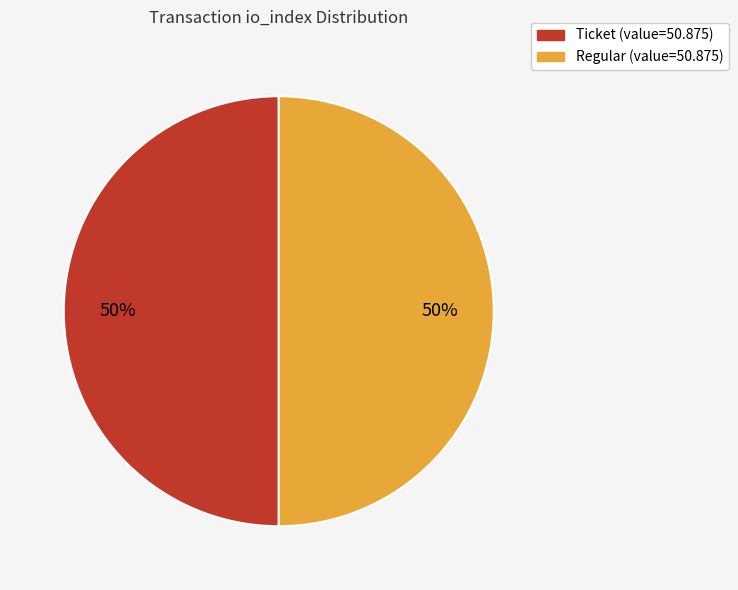

To the nearest percent, what is the average slice percentage?

50%